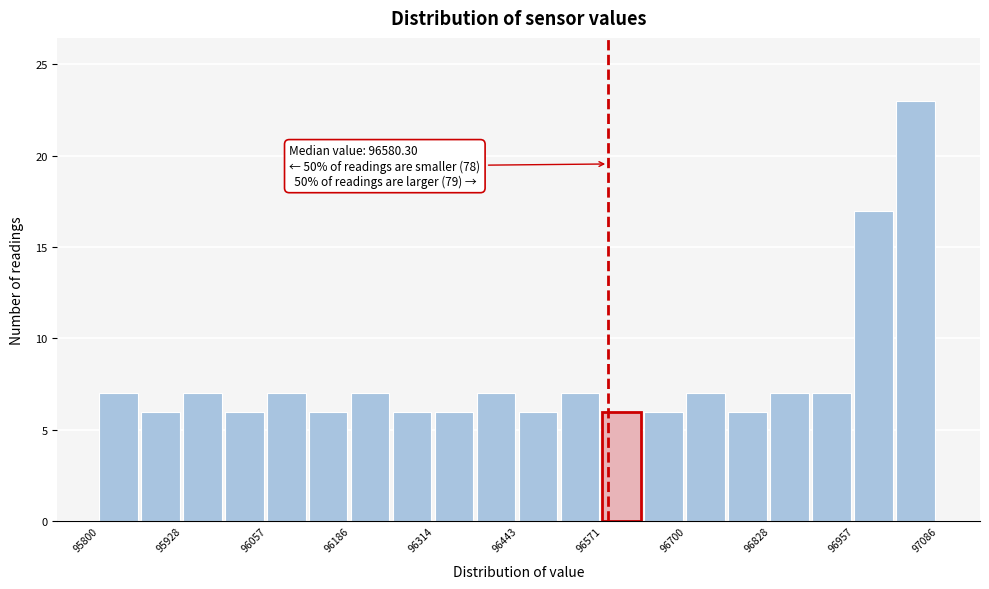

Around what value on the x-axis is the tallest bar? Give the approximate position of its centre, as read against the axis.

97060